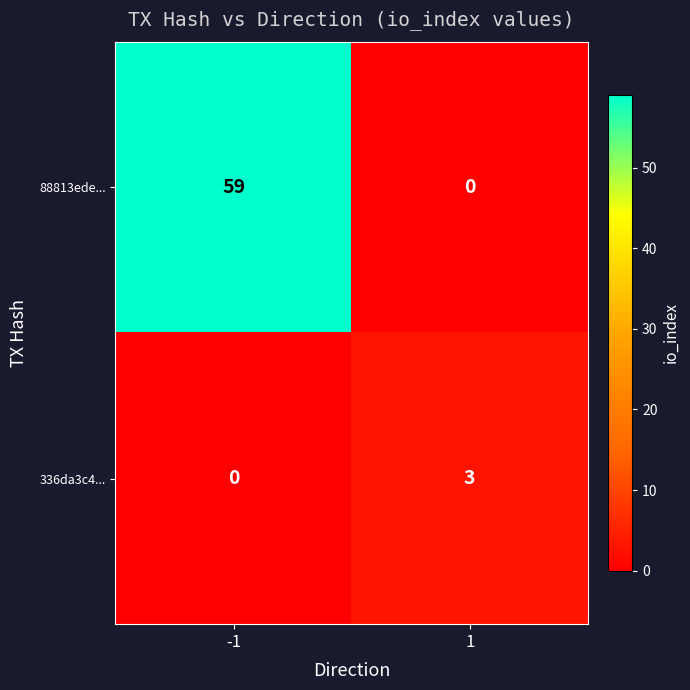

What is the sum of all 336da3c4... values?

3